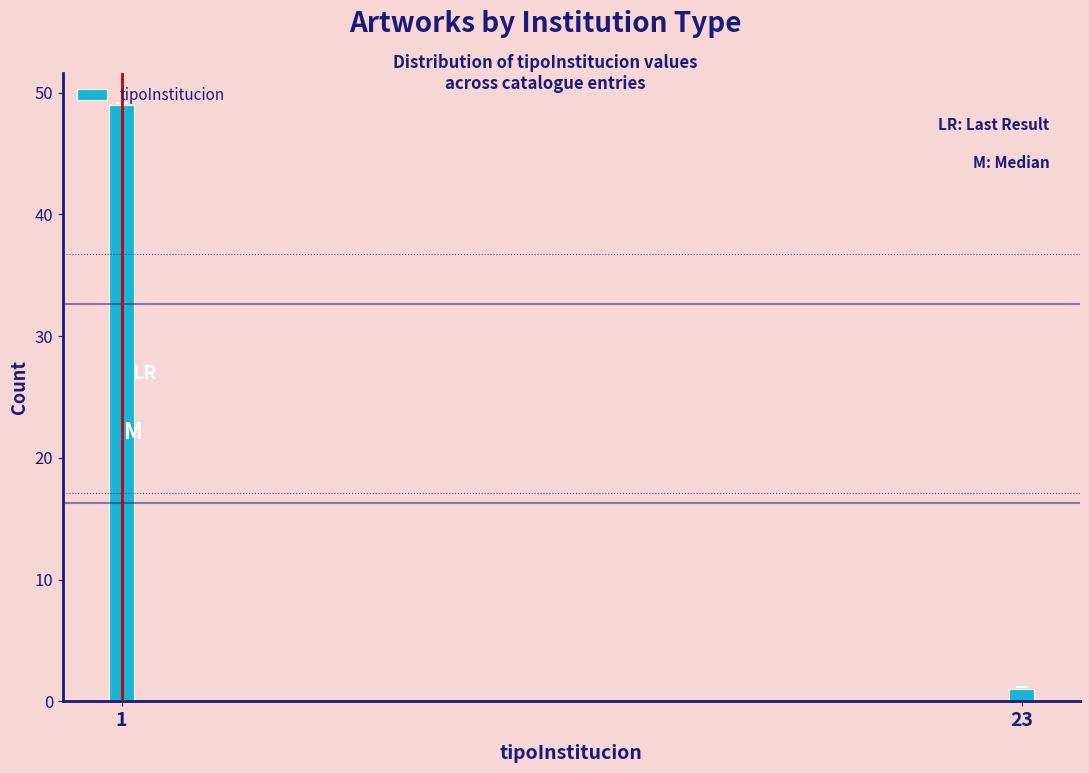

What is the maximum value shown in the chart?

49